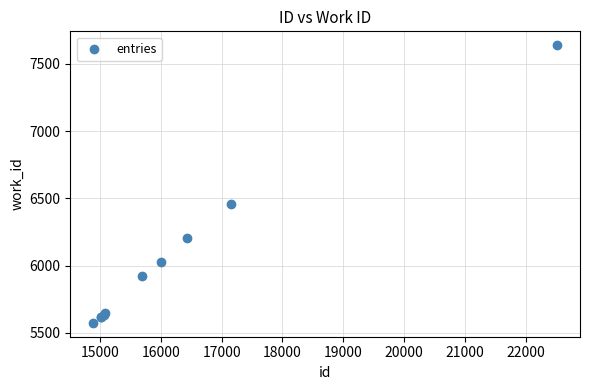

What Y value in the scatter plot is closest to 6606?

6456